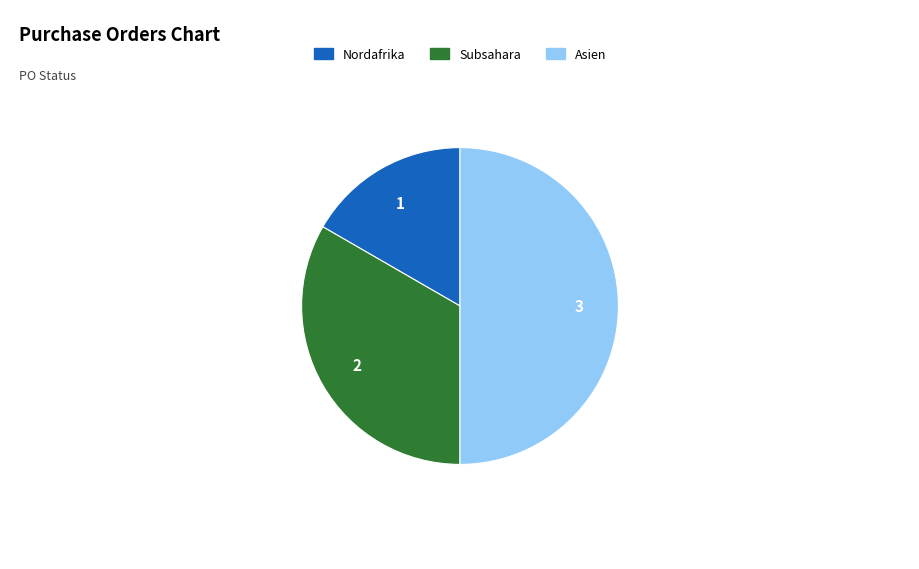

How many segments does this pie chart have?

3